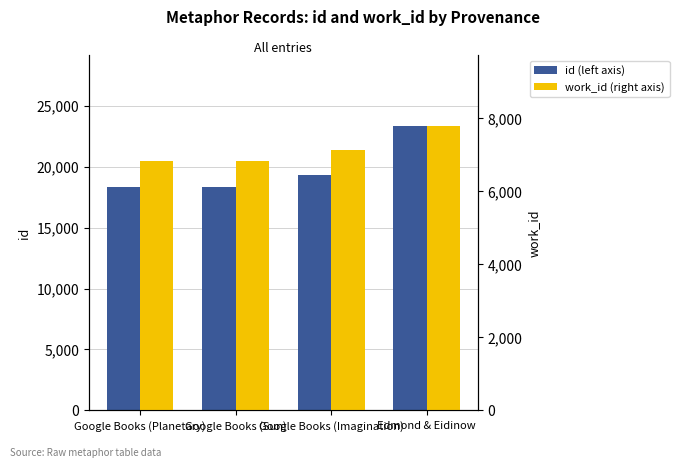

What position from the left is Google Books (Sun)?

2